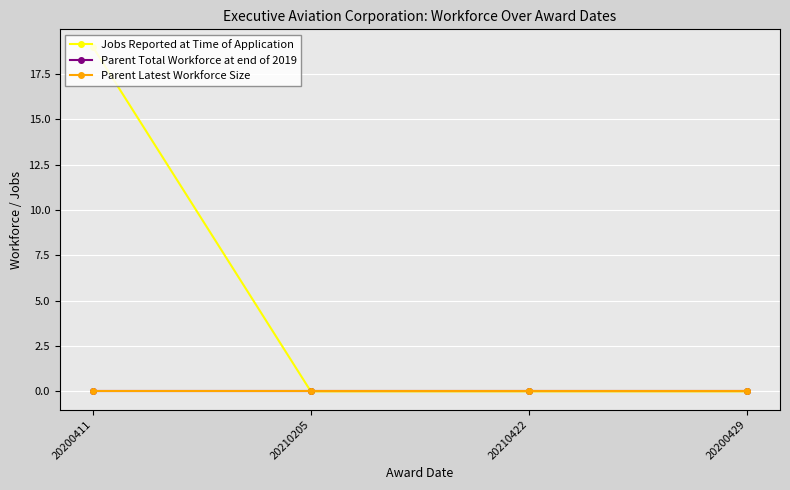

The Parent Total Workforce at end of 2019 series shows 0 at 20210205. True or false?

True